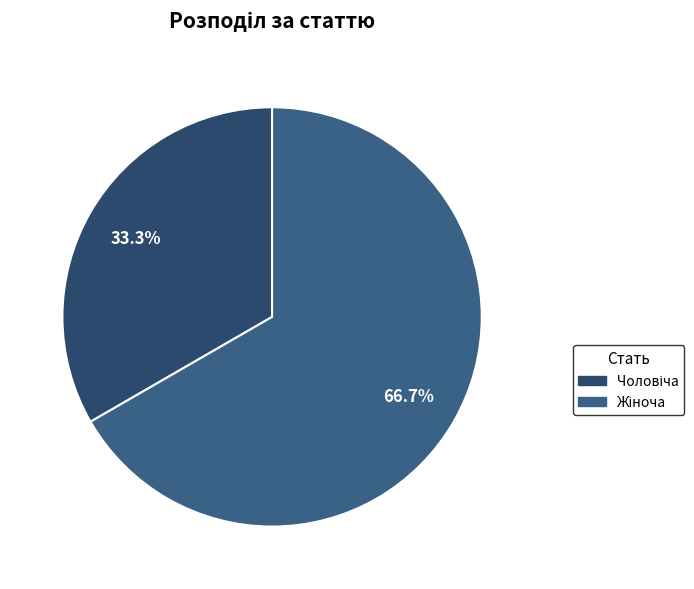

Rank the categories by value from lowest to highest.

Чоловіча, Жіноча